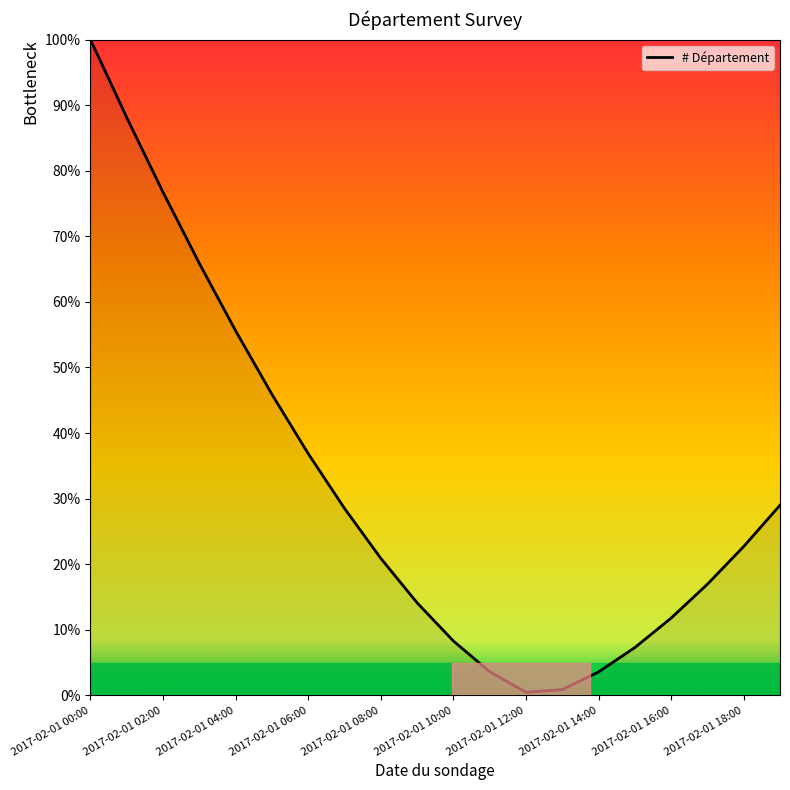

What is the difference between the maximum and minimum values?

99.5